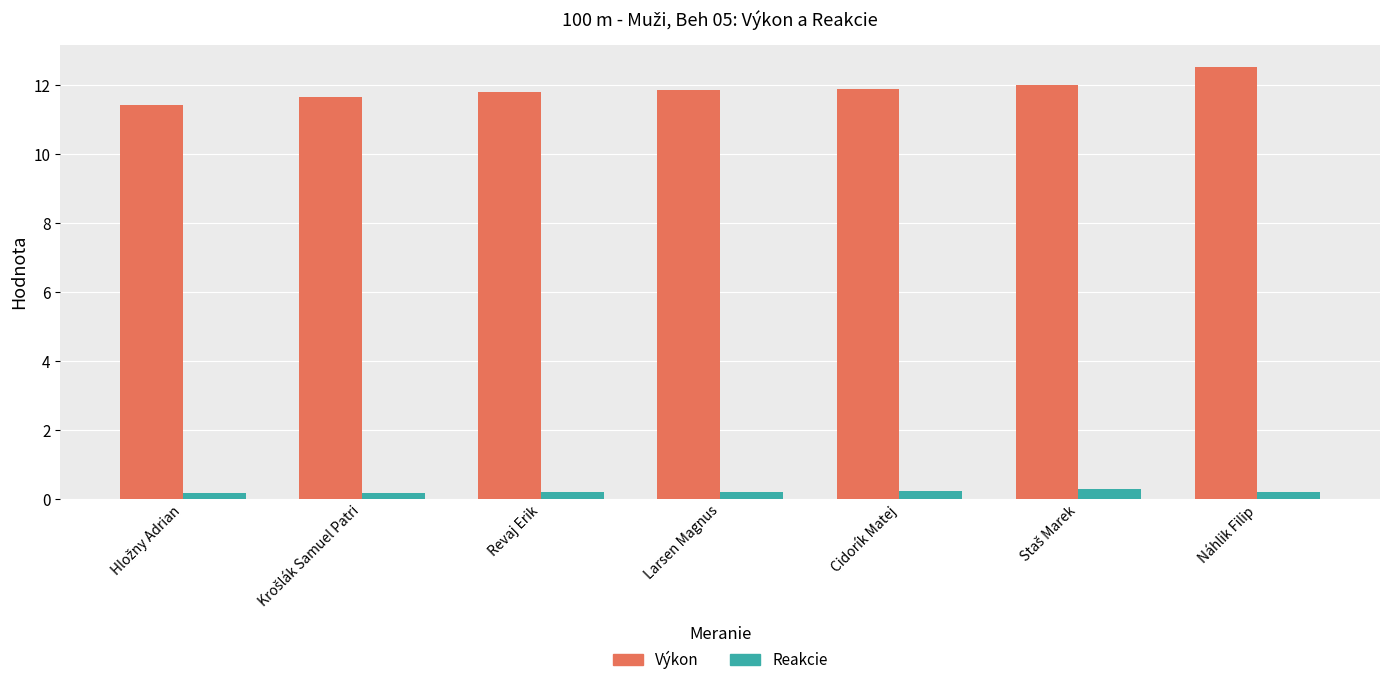

Rank the series by their average value, from lowest to highest.

Reakcie, Výkon